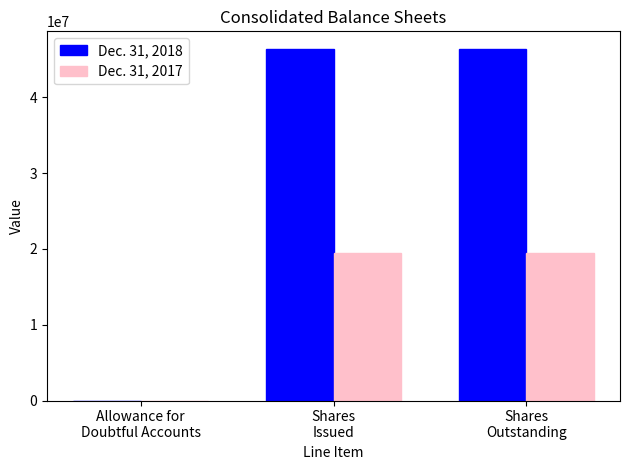

What is the maximum value shown in the chart?

46363945